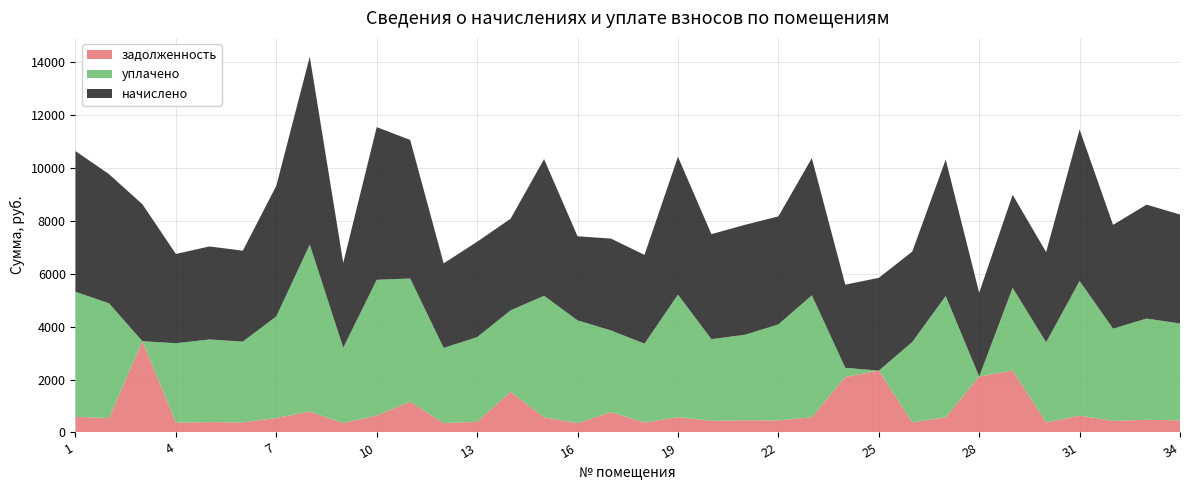

Reading left to right, extract all data points from this chart.

задолженность: 591.2	542.9	3452.5	375.1	390.9	382.0	548.8	789.6	356.3	641.5	1164.7	355.3	400.7	1539.7	574.4	353.4	771.8	373.1	579.4	441.2	461.9	454.0	576.4	2096.4	2339.2	380.0	573.5	2114.2	2345.1	379.0	636.6	436.2	478.7	458.0
начислено: 5320.9	4885.6	5178.8	3375.5	3517.7	3437.7	4938.9	7106.4	3206.8	5773.9	5241.0	3197.9	3606.5	3464.4	5169.9	3180.2	3473.3	3357.8	5214.3	3970.7	4157.3	4086.2	5187.7	3144.6	3508.8	3420.0	5161.1	3171.2	3517.7	3411.1	5729.6	3926.2	4308.3	4121.7
уплачено: 4729.7	4342.8	0.0	3000.5	3126.8	3055.8	3841.4	6316.8	2850.5	5132.4	4658.6	2842.6	3205.8	3079.4	4595.4	3886.8	3087.4	2984.7	4635.0	3088.3	3233.4	3632.2	4611.3	349.4	0.0	3040.0	4587.6	0.0	3126.8	3032.1	5093.0	3490.0	3829.6	3663.8